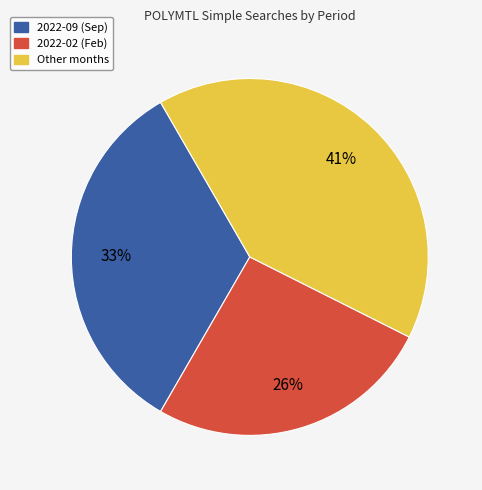

How many slices are in this pie chart?

3